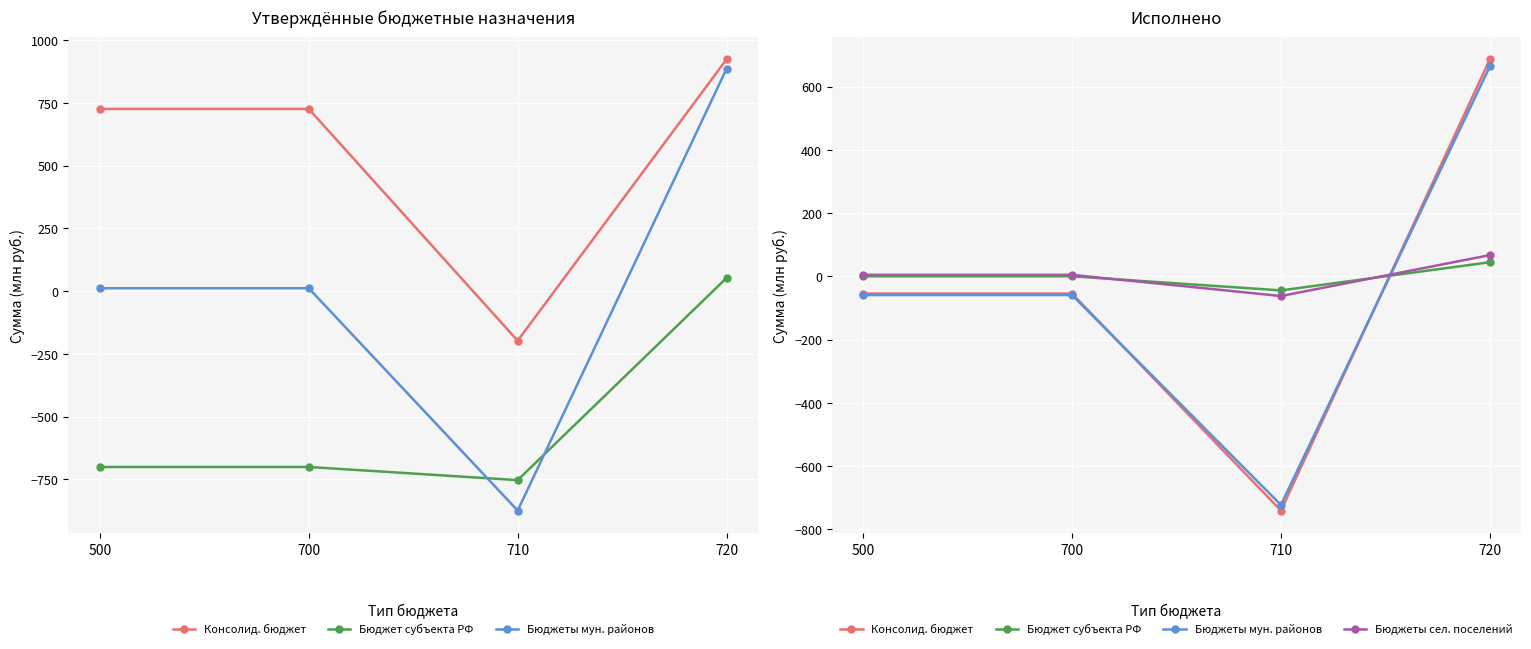

Rank the series by their maximum value, from highest to lowest.

Консолид. бюджет, Бюджеты мун. районов, Бюджеты сел. поселений, Бюджет субъекта РФ